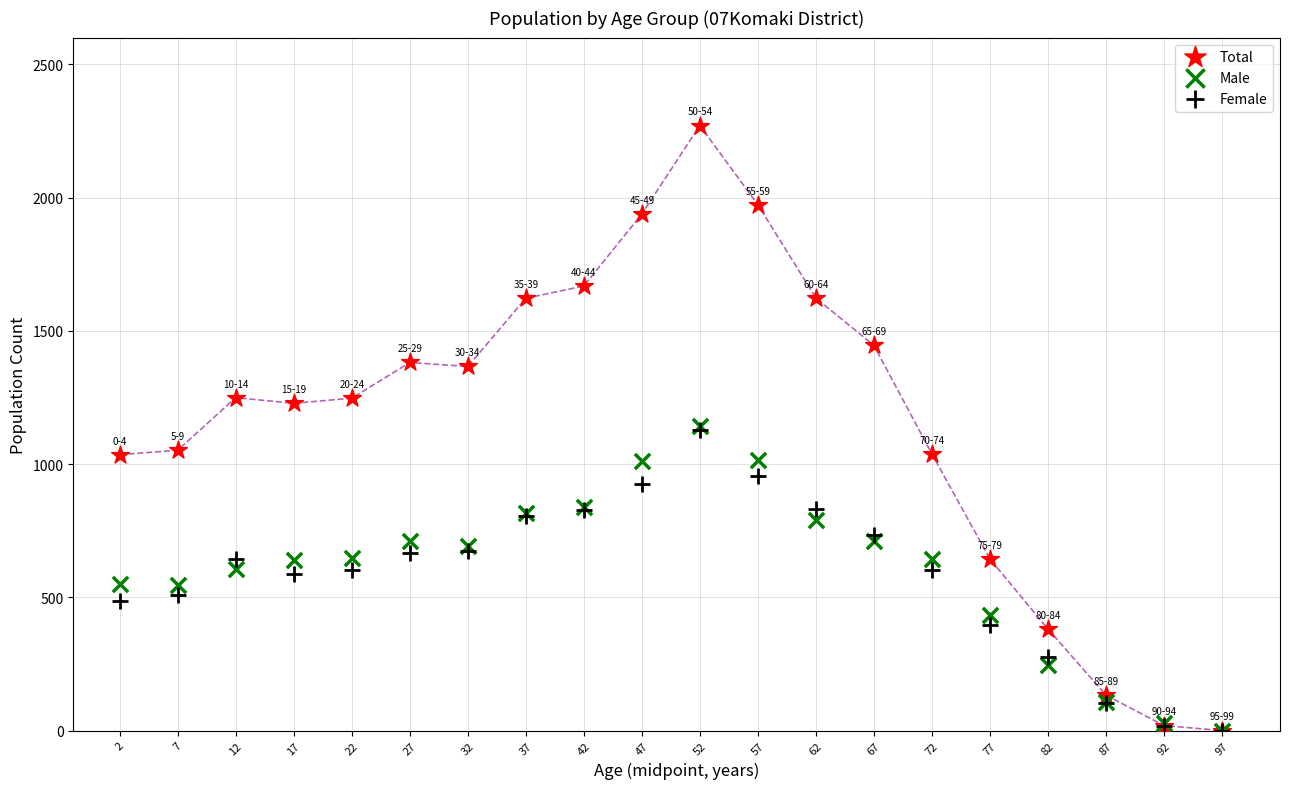

Which series has the largest Y range (max minus min)?

Total